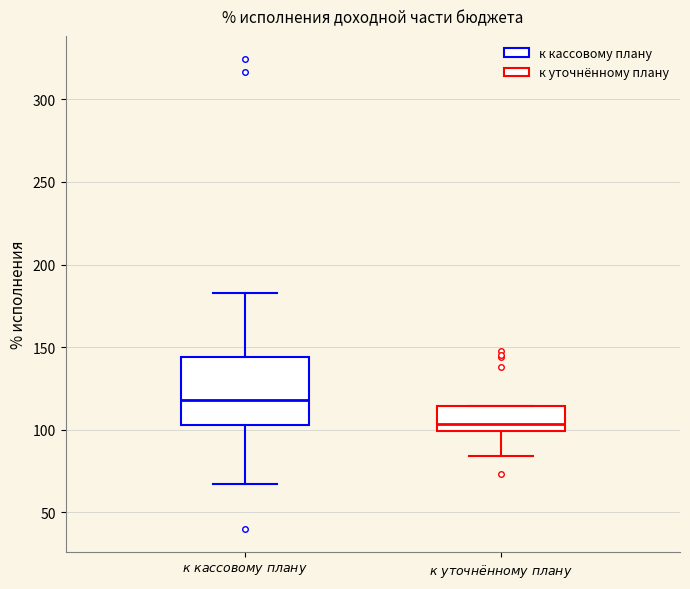

Reading left to right, transcribe this box plot: for each box, give where its median line is, the range the box spans, and where its two whiskers end, as read against the y-axis. The values are not printed on the chart, so give them approximately, as read against the axis.

$\it{к\ кассовому\ плану}$: median 120, box 105 to 145, whiskers 65 to 180
$\it{к\ уточнённому\ плану}$: median 105, box 100 to 115, whiskers 85 to 115